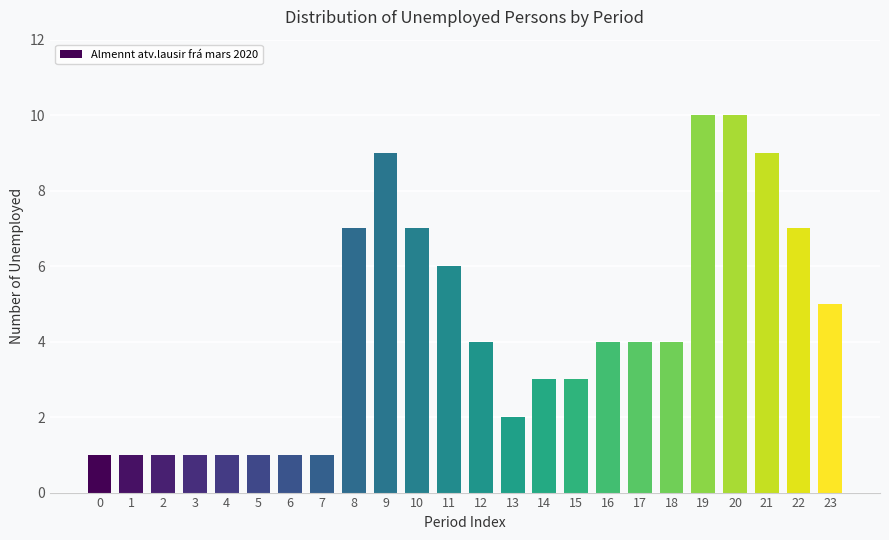

Reading left to right, list all the values displayed in this chart.

1	1	1	1	1	1	1	1	7	9	7	6	4	2	3	3	4	4	4	10	10	9	7	5